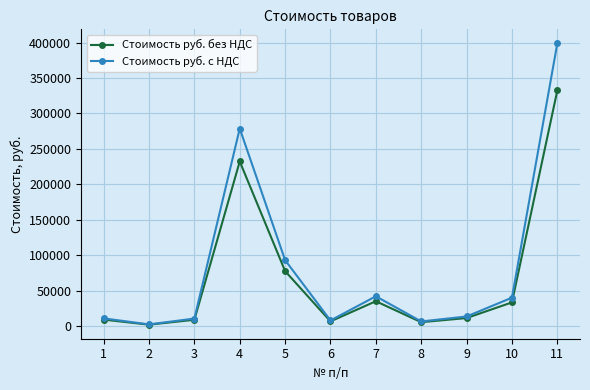

What is the sum of all Стоимость руб. без НДС values?

752359.0